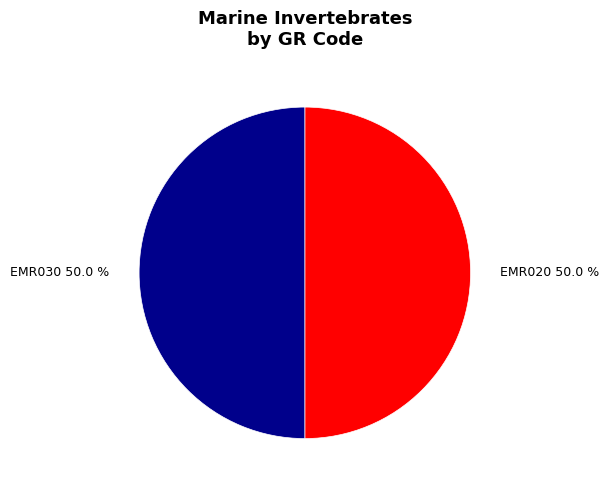

Combined, what portion of the pie is EMR030 and EMR020?

100.0%